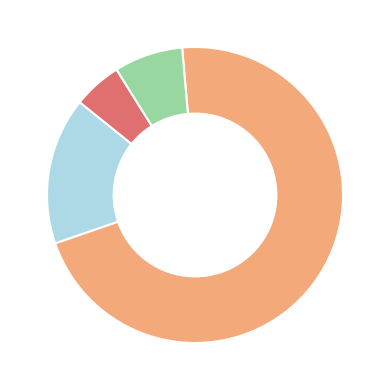

Does any single category account for the majority?

Yes